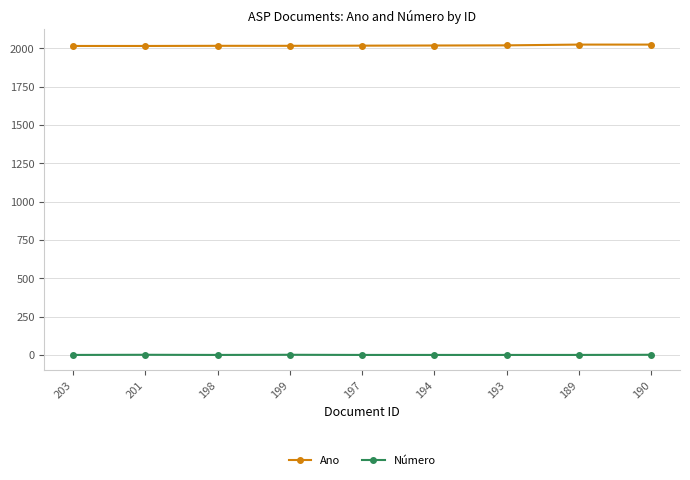

At how many categories does at least one series exceed 1616?

9